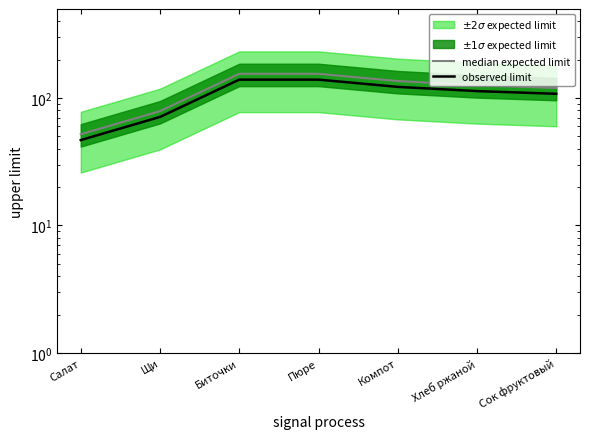

At which label is observed limit closest to 93?

Сок фруктовый